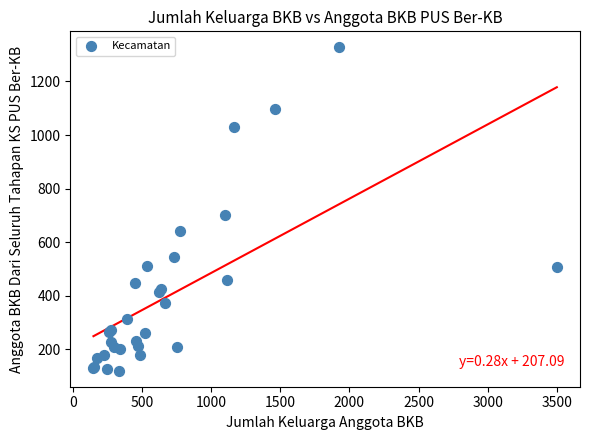

What Y value in the scatter plot is closest to 723?

701